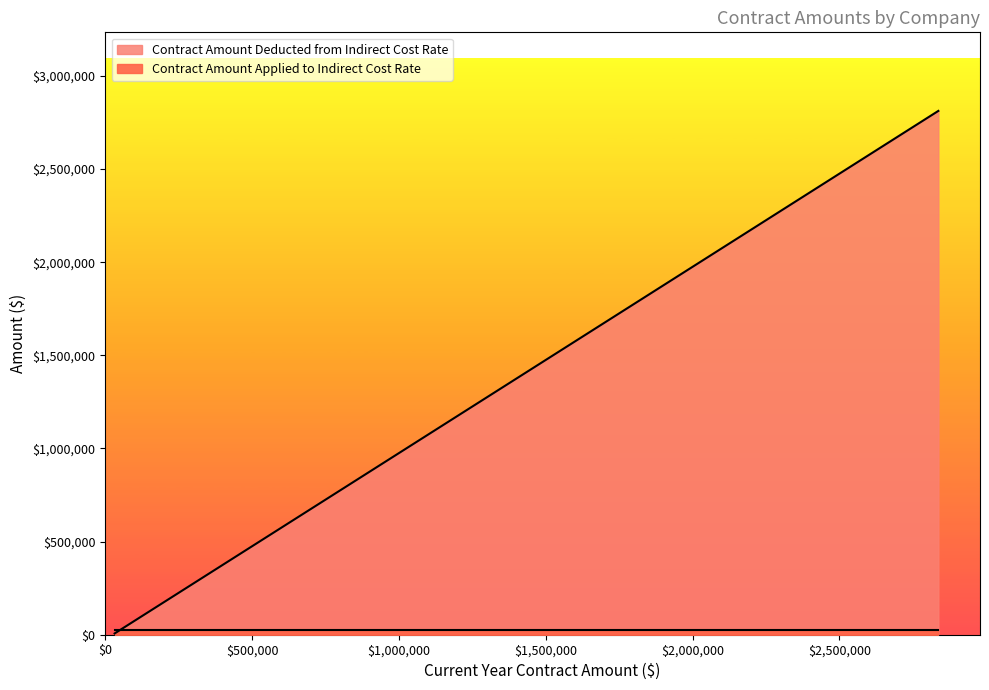

The value of Contract Amount Applied to Indirect Cost Rate at Durham School Services is 25000. True or false?

True